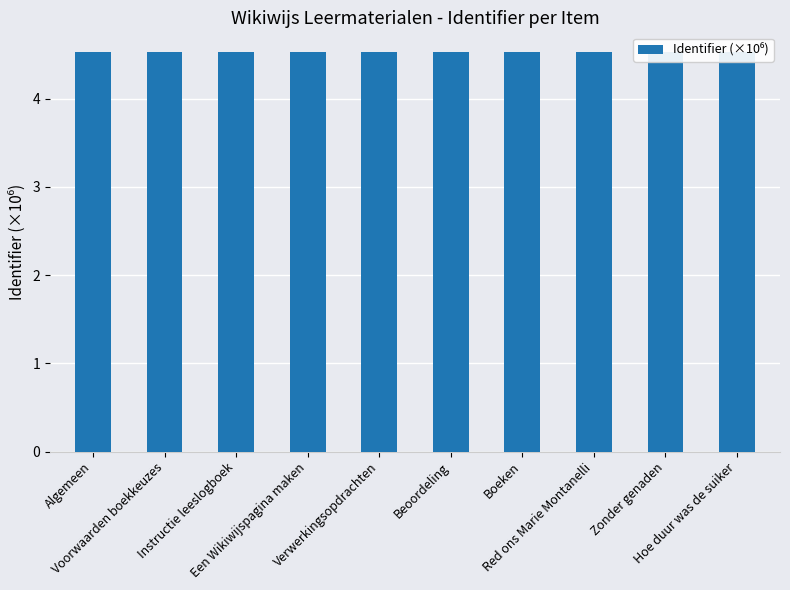

What position from the right is Algemeen?

10